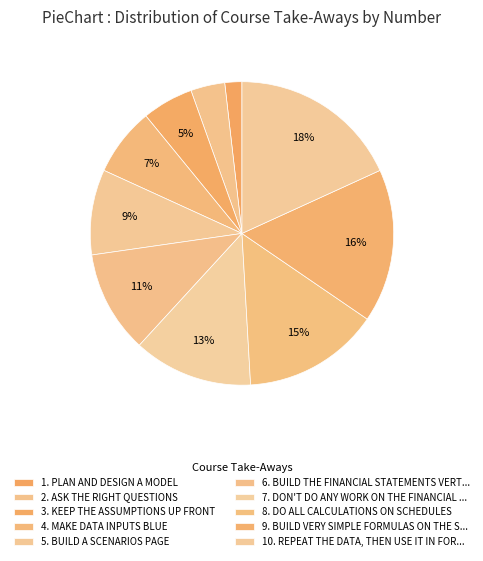

Count the number of slices in the pie.

10